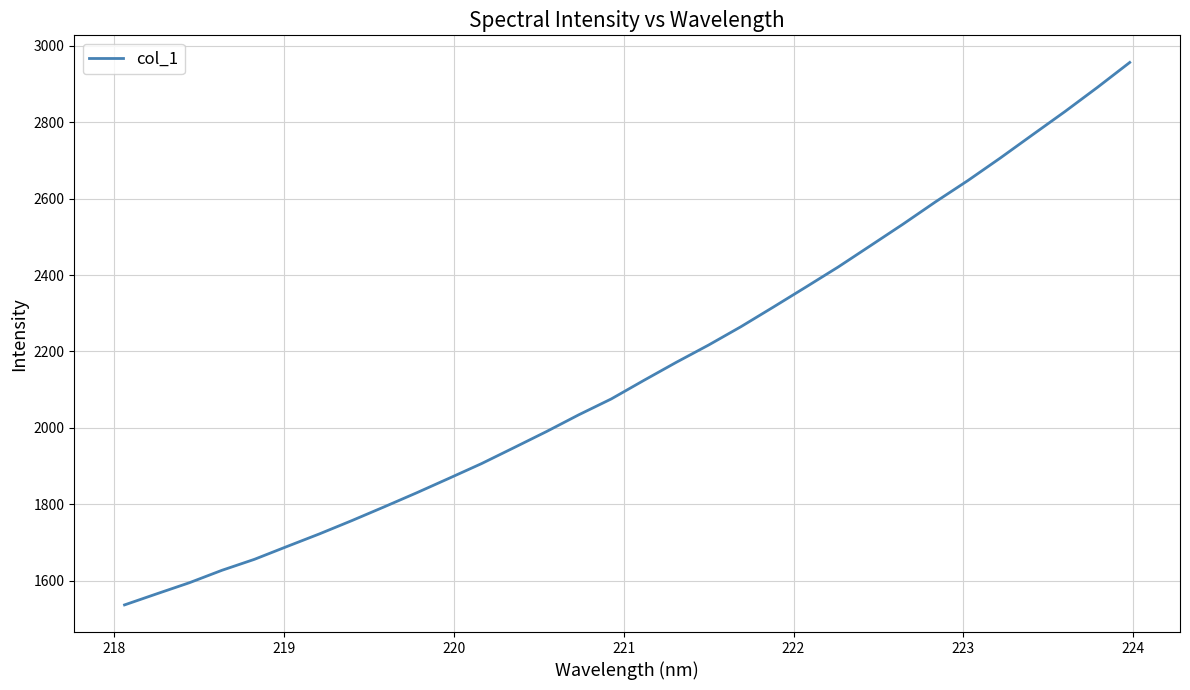

What is the difference between the maximum and minimum values?

1420.5